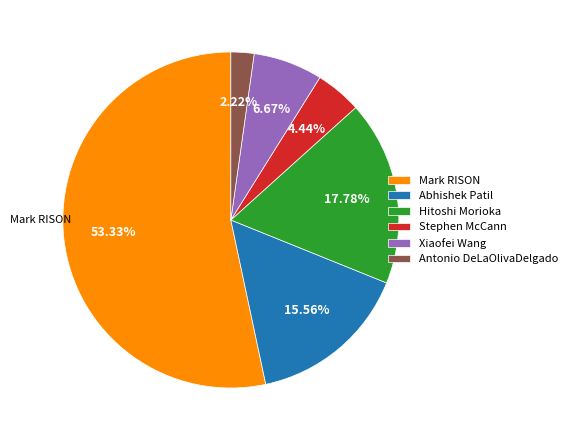

Between Mark RISON and Antonio DeLaOlivaDelgado, which is larger?

Mark RISON